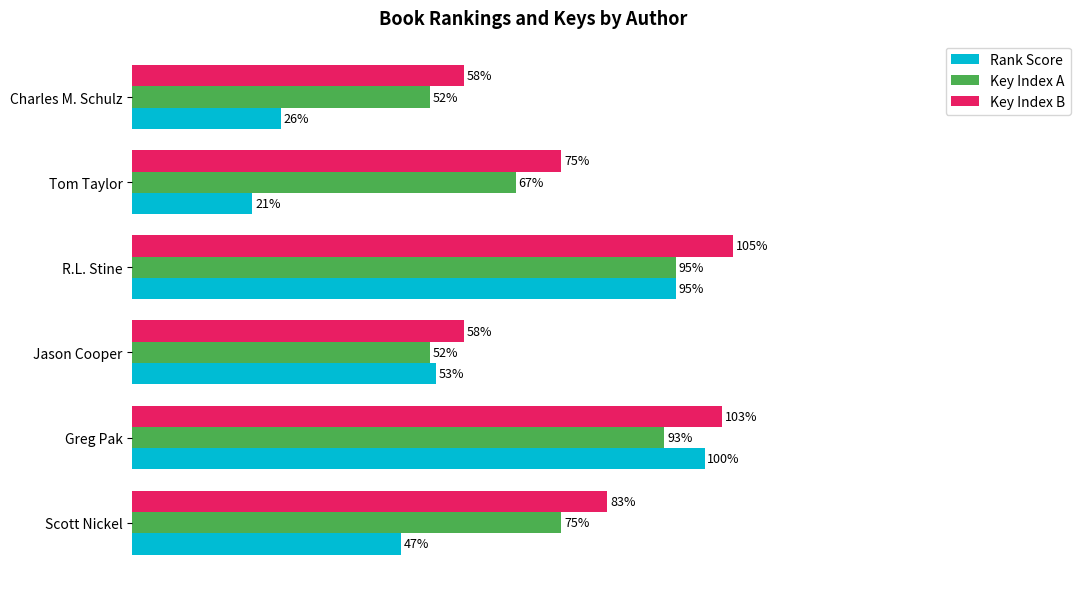

Which series has the largest total across all categories?

Key Index B